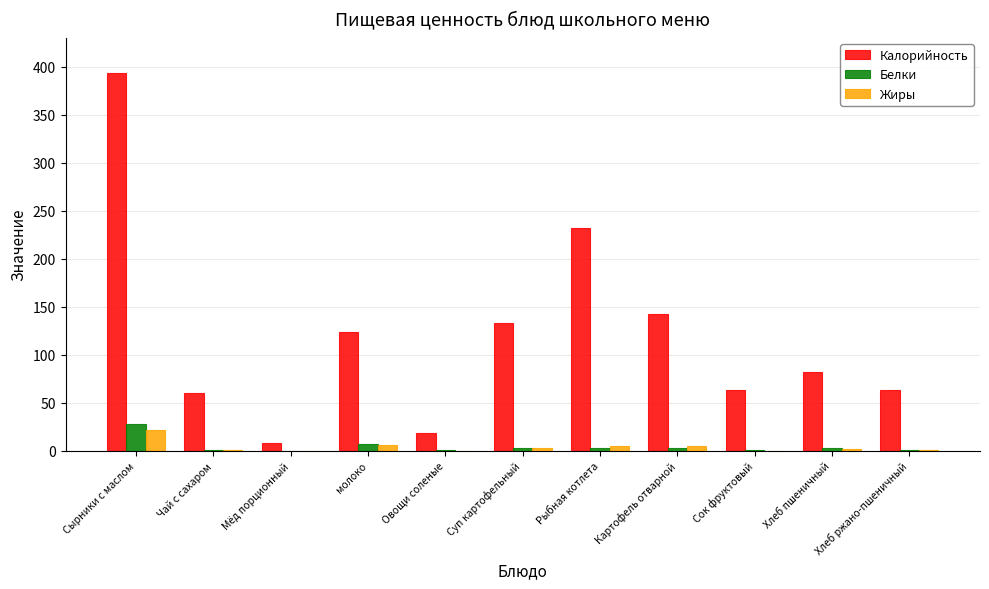

Between Овощи соленые and Суп картофельный, which series saw the biggest shift?

Калорийность